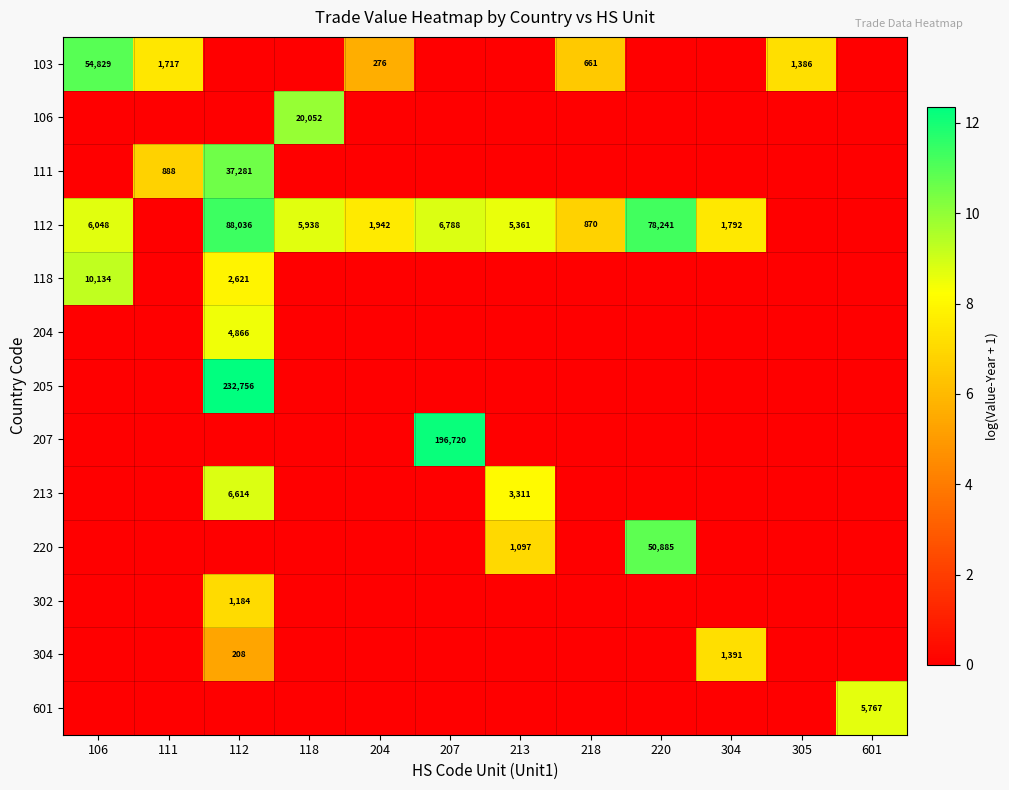

Which has a higher value, 207 or 601?

207